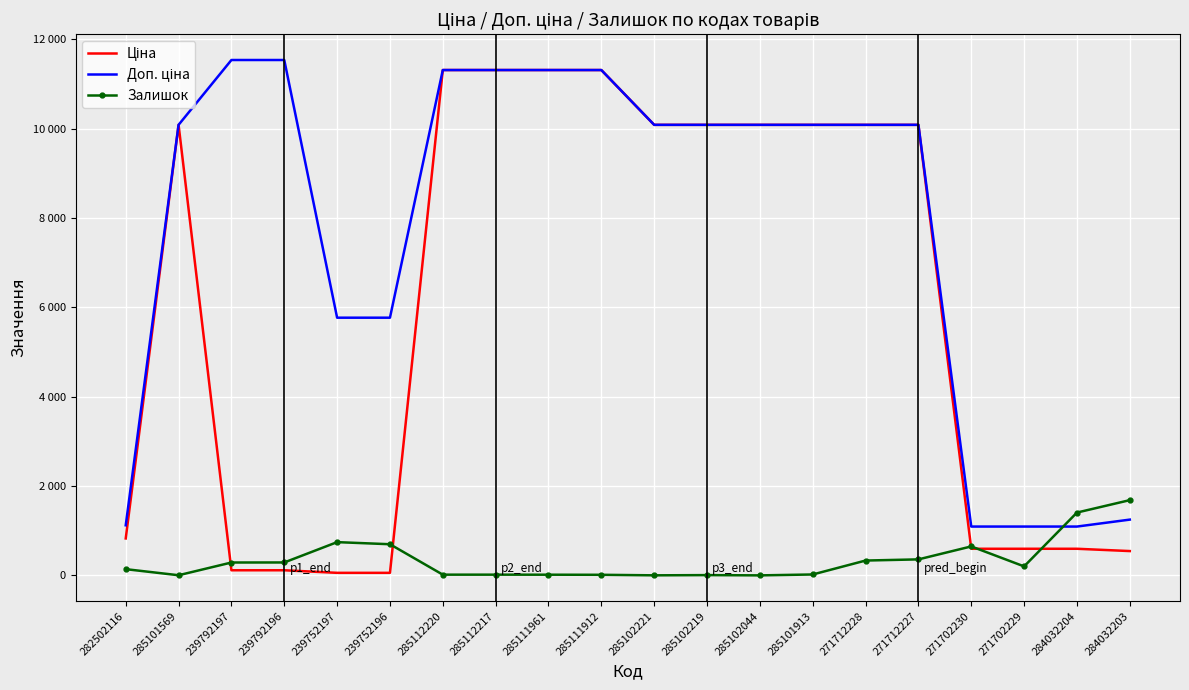

True or false: Доп. ціна has more than 2 interior local peaks.

False